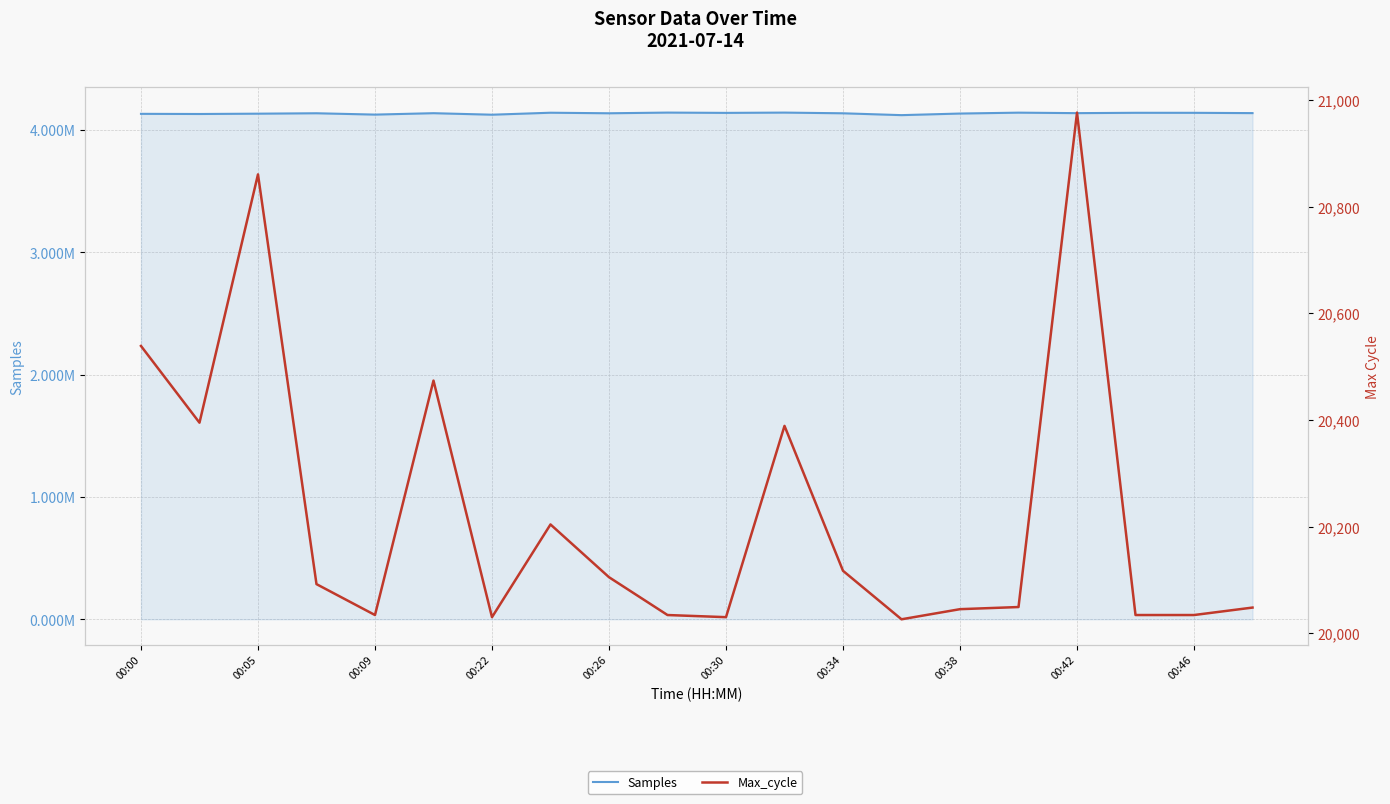

The Max_cycle series shows 5014 at 00:38. True or false?

False